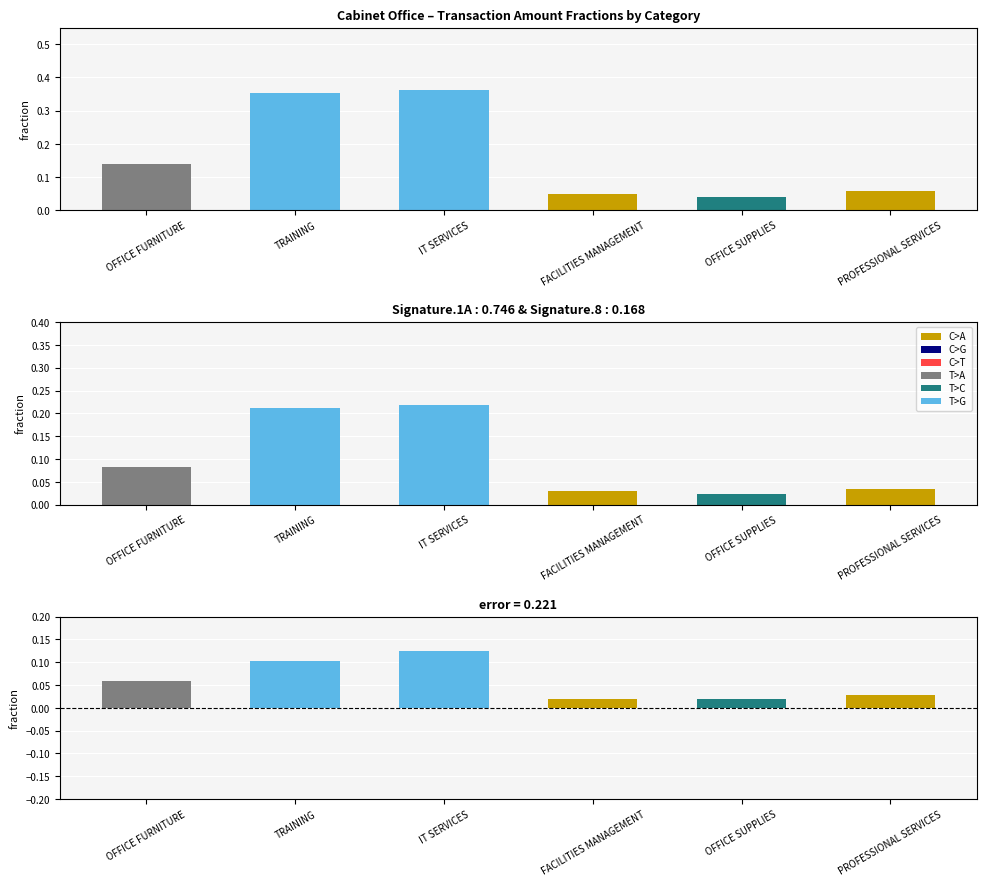

How many groups of bars are there?

6